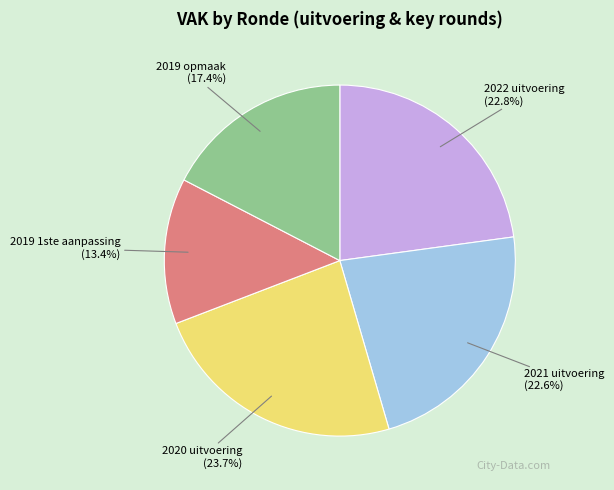

Is it true that 2019 1ste aanpassing is 13% of the pie?

True